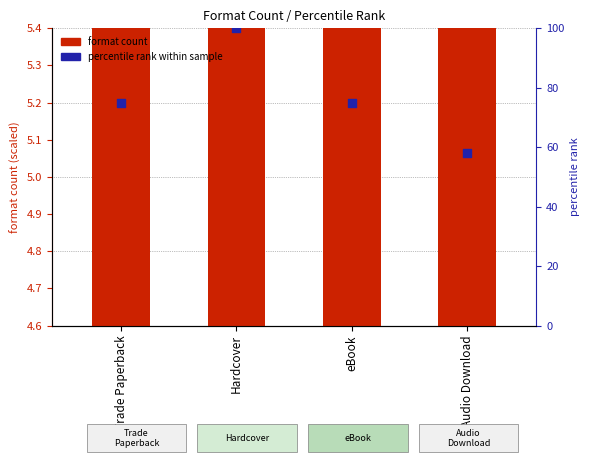

What are all the series names shown in the legend?

format count, percentile rank within sample